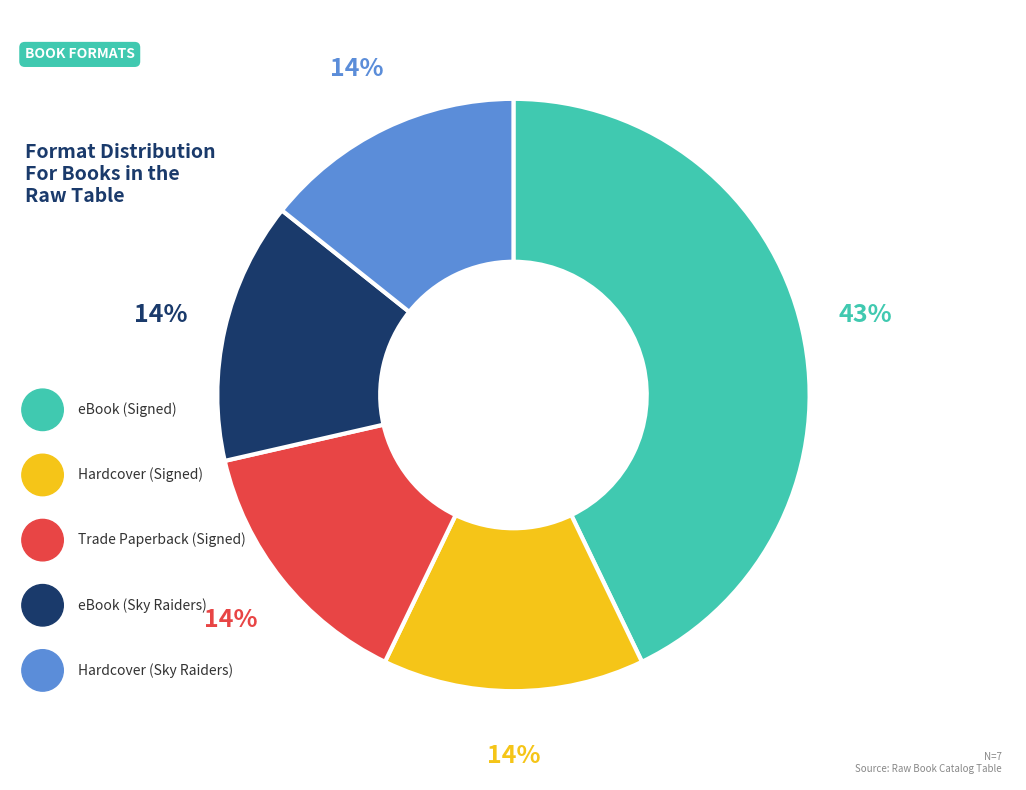

To the nearest percent, what is the difference between the largest and smallest slice percentages?

29%